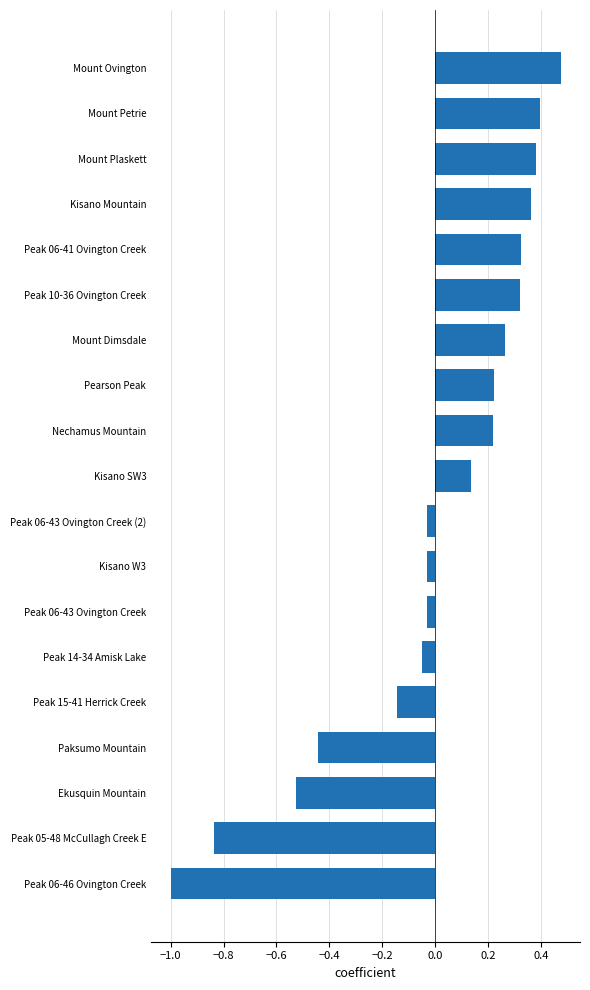

How many data points does each series have?

19